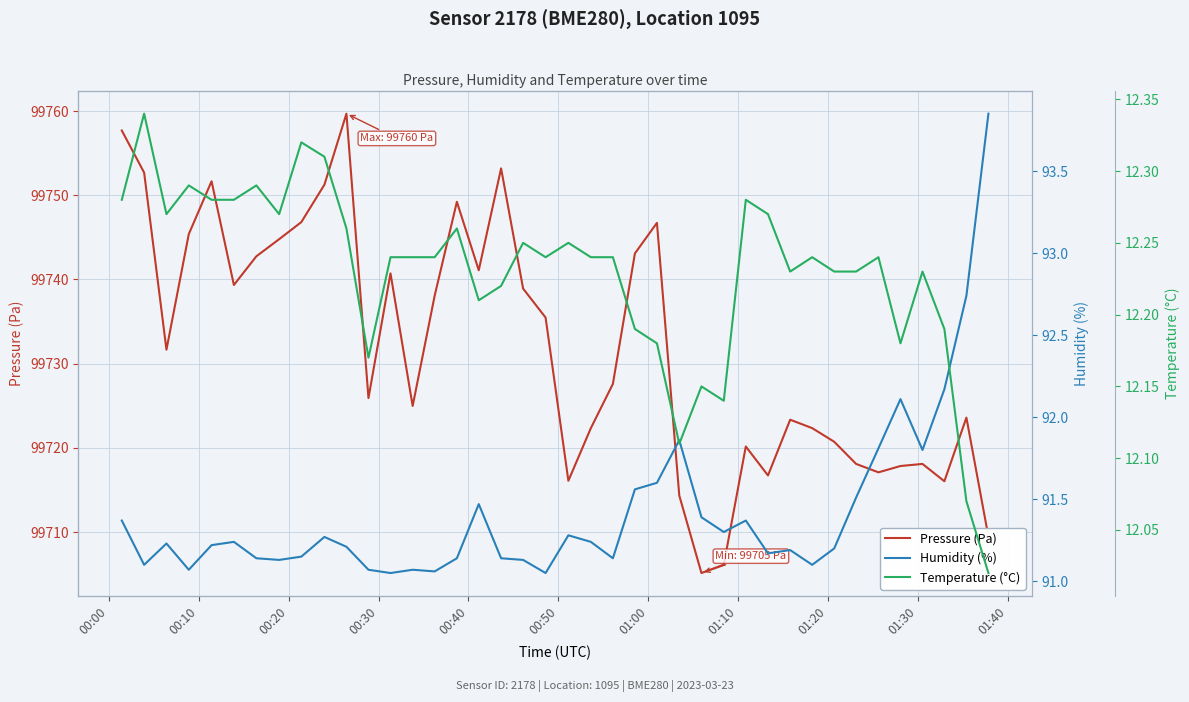

What is the maximum value for Pressure (Pa)?

99759.7